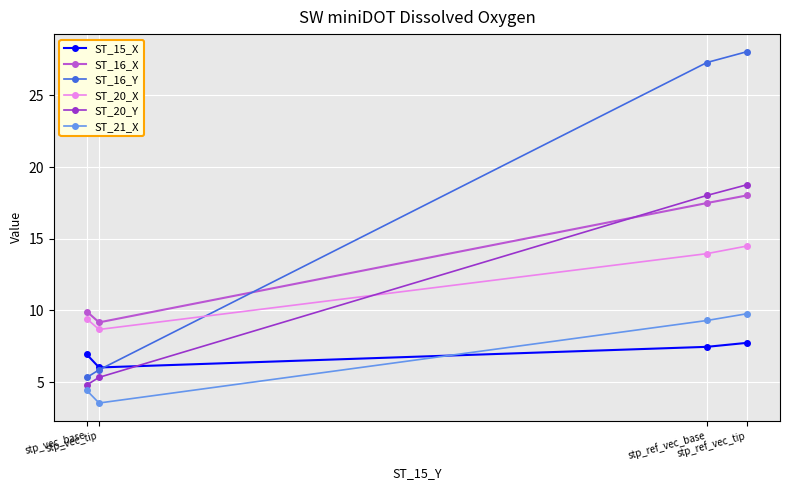

Between stp_vec_base and stp_ref_vec_tip, which series saw the biggest shift?

ST_16_Y